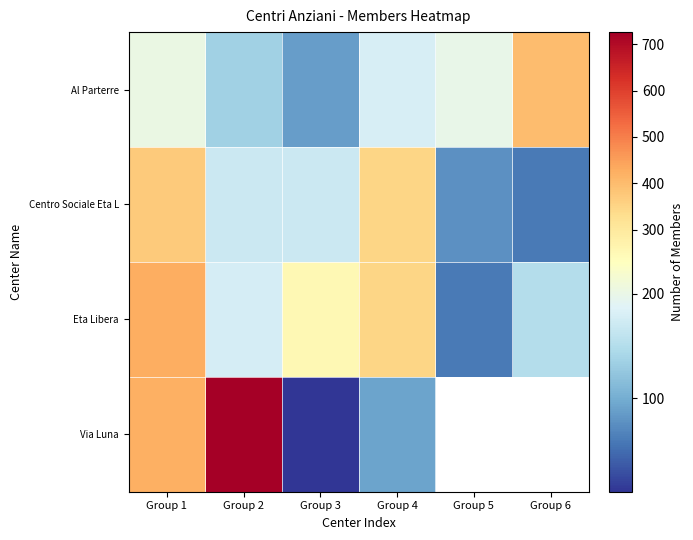

True or false: Via Luna has a value of 4.9 at Group 3.

False